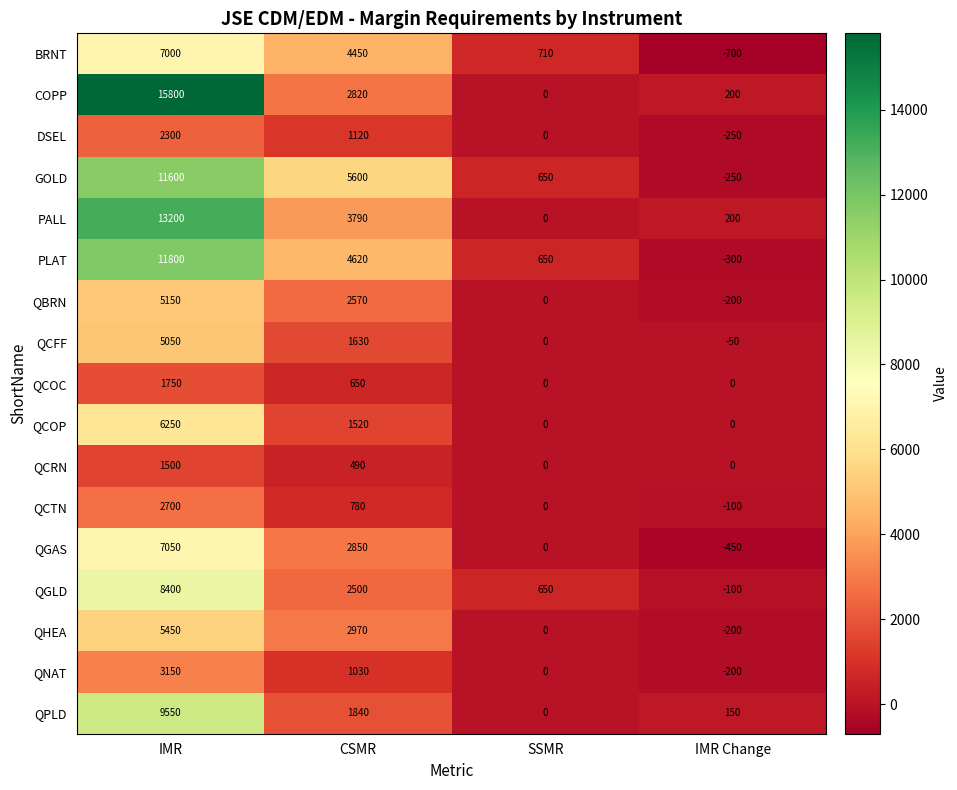

What is the sum of all QNAT values?

3980